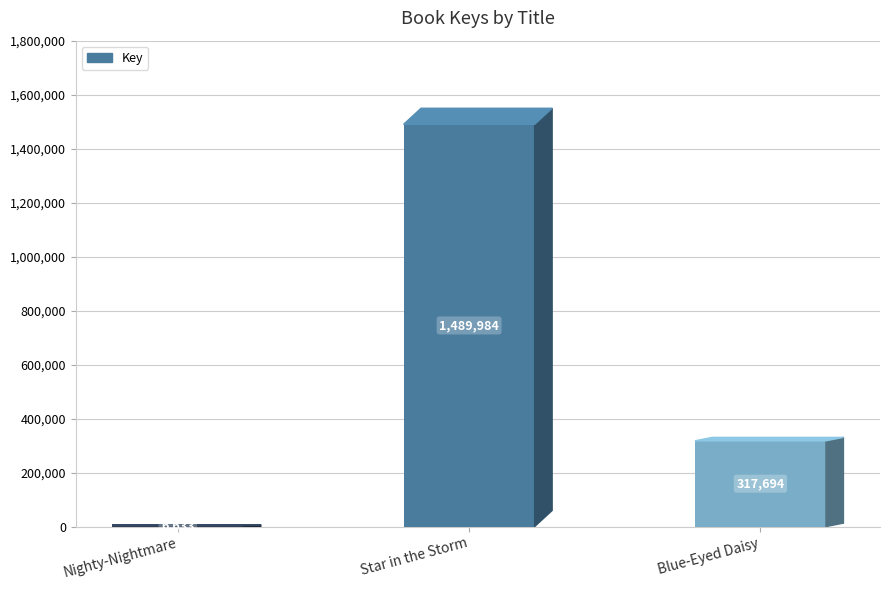

What is the smallest value displayed?

6633